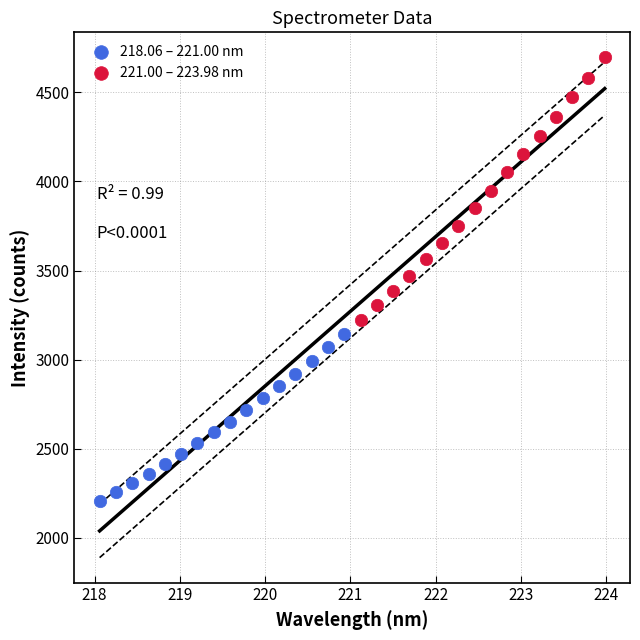

Which series has the widest spread of Y values?

221.00 – 223.98 nm